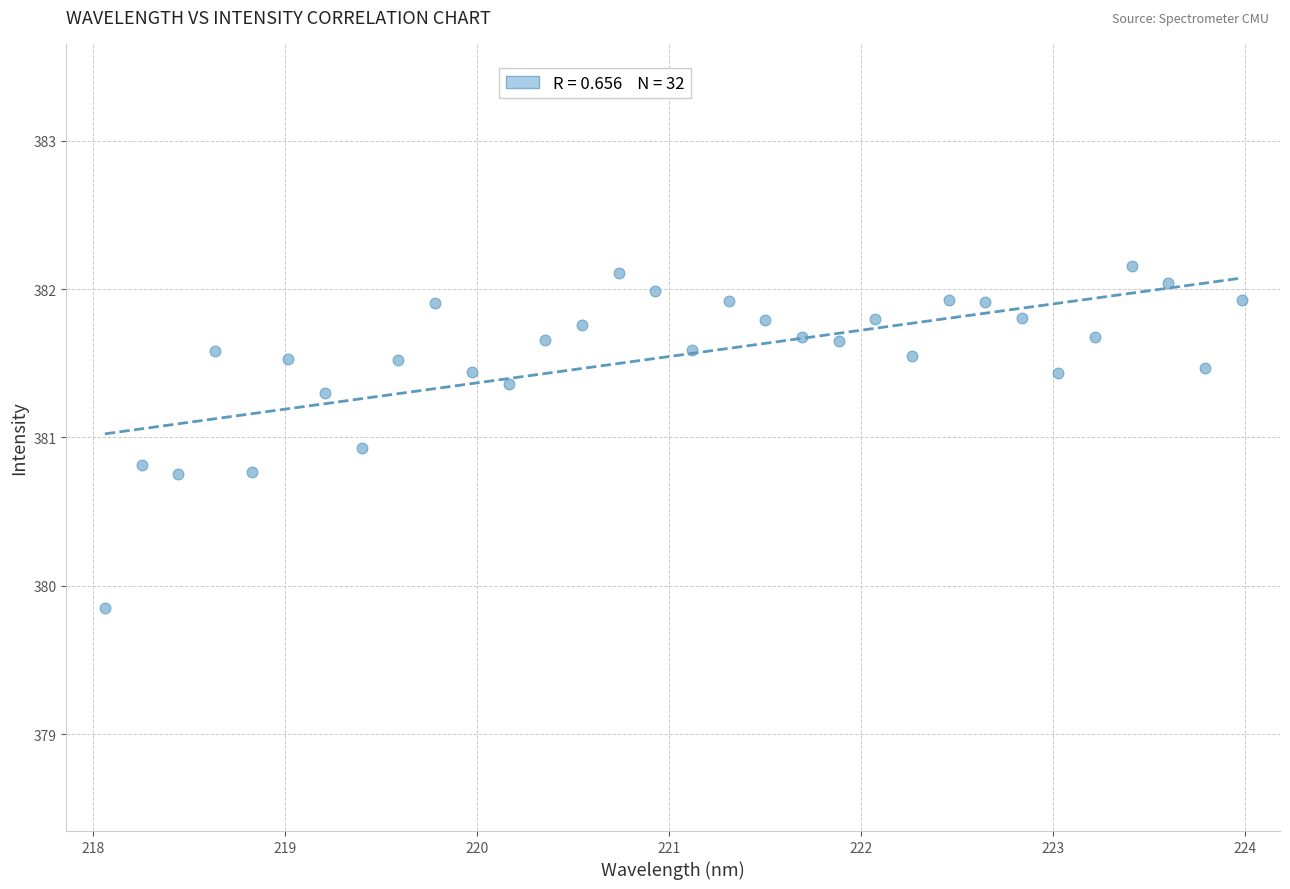

What is the range of Y values (max minus min)?

2.3